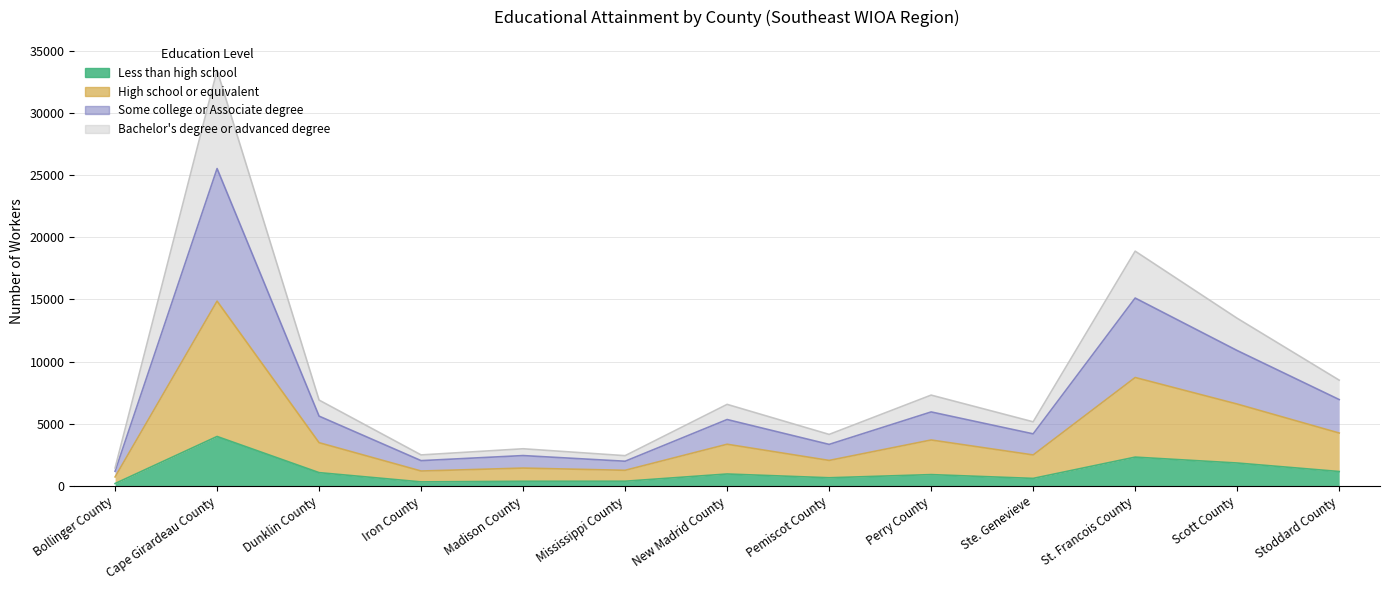

True or false: High school or equivalent and Bachelor's degree or advanced degree cross at least once.

False